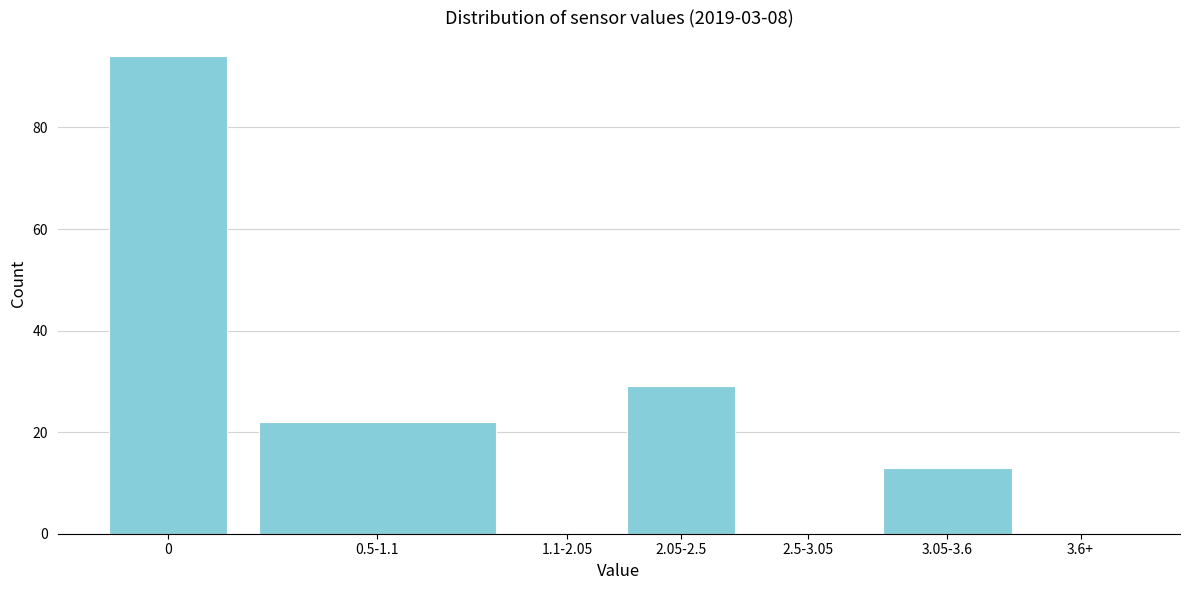

Reading left to right, transcribe all the data shown in this chart.

0=94	0.5-1.1=22	1.1-2.05=0	2.05-2.5=29	2.5-3.05=0	3.05-3.6=13	3.6+=0